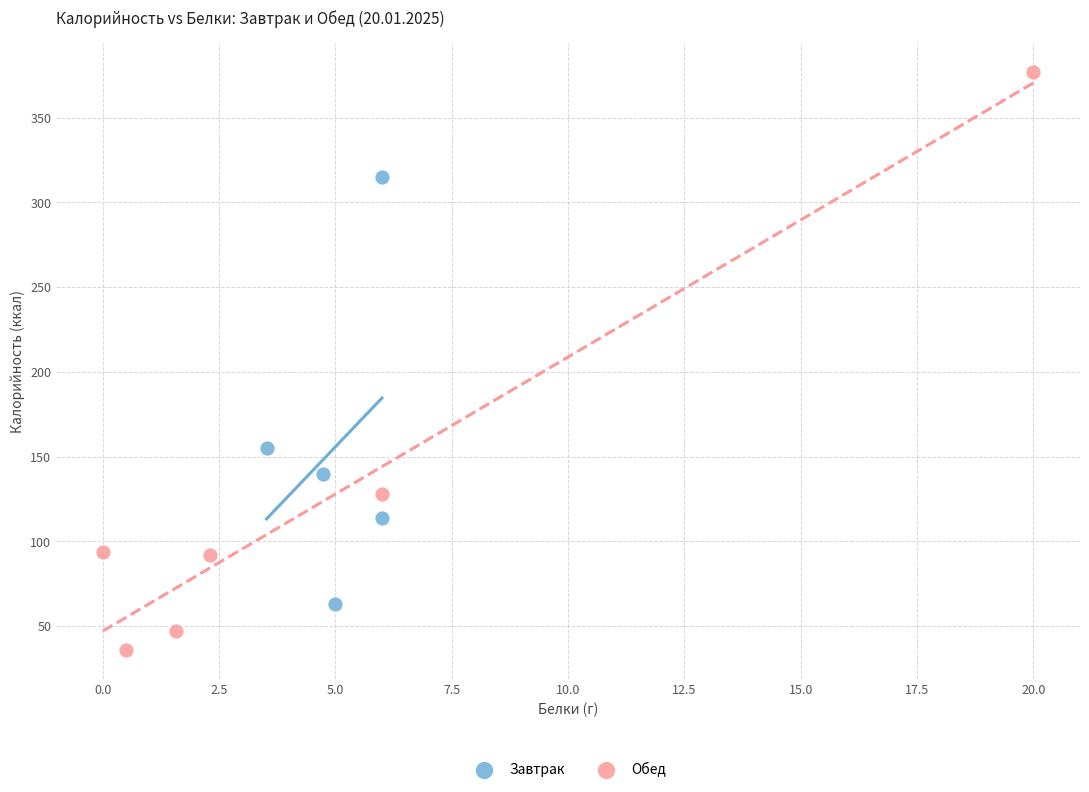

Which series contains the lowest Y value?

Обед